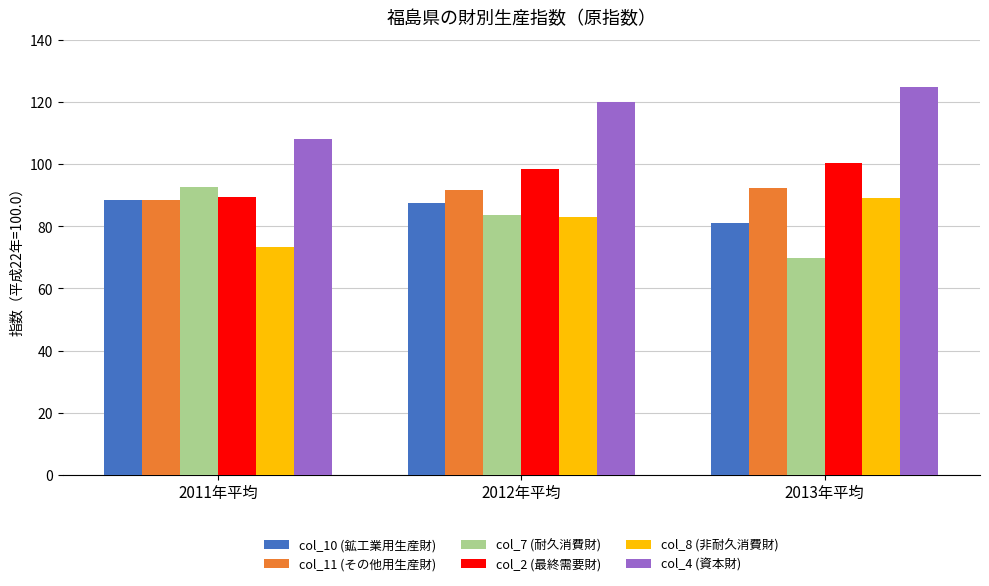

How many bars are there in each group?

6